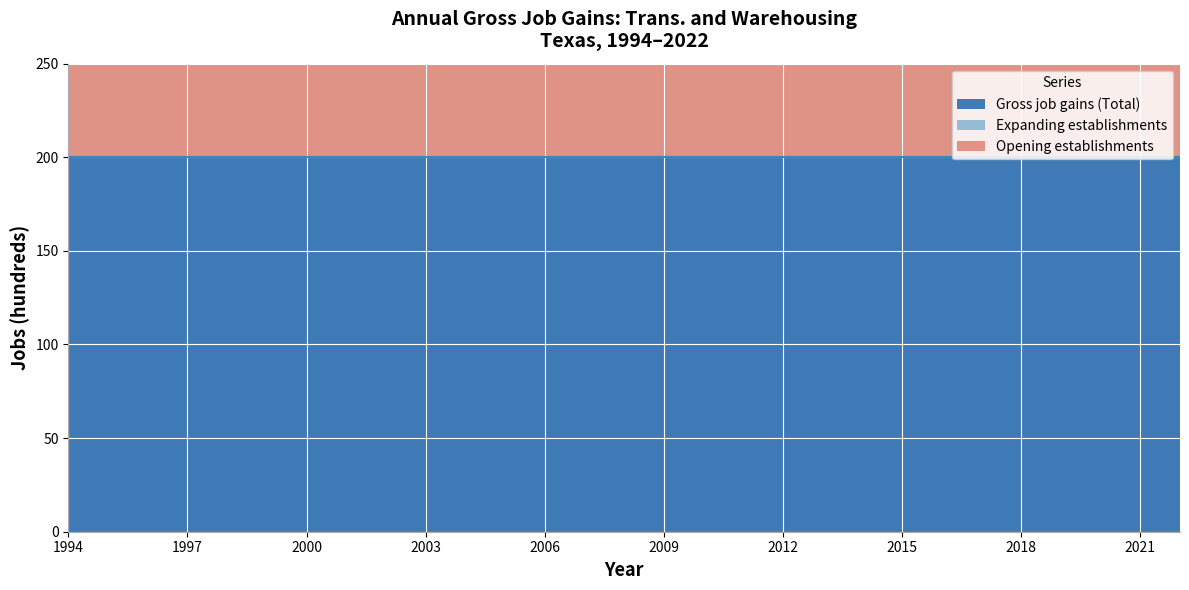

What is the value of the Opening establishments point at the 13th from the left?

200